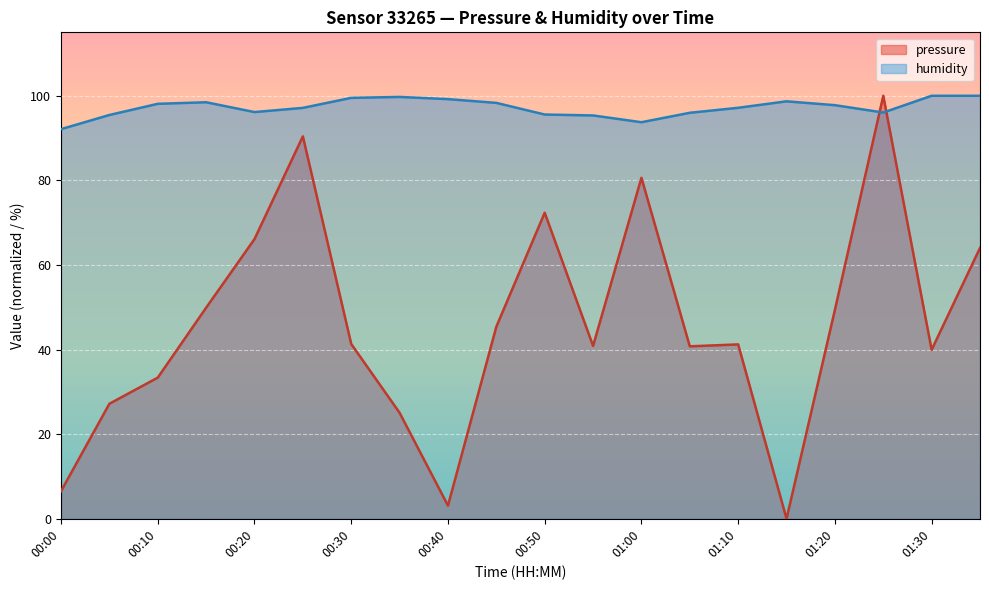

Does the chart display data point markers on the line(s)?

No